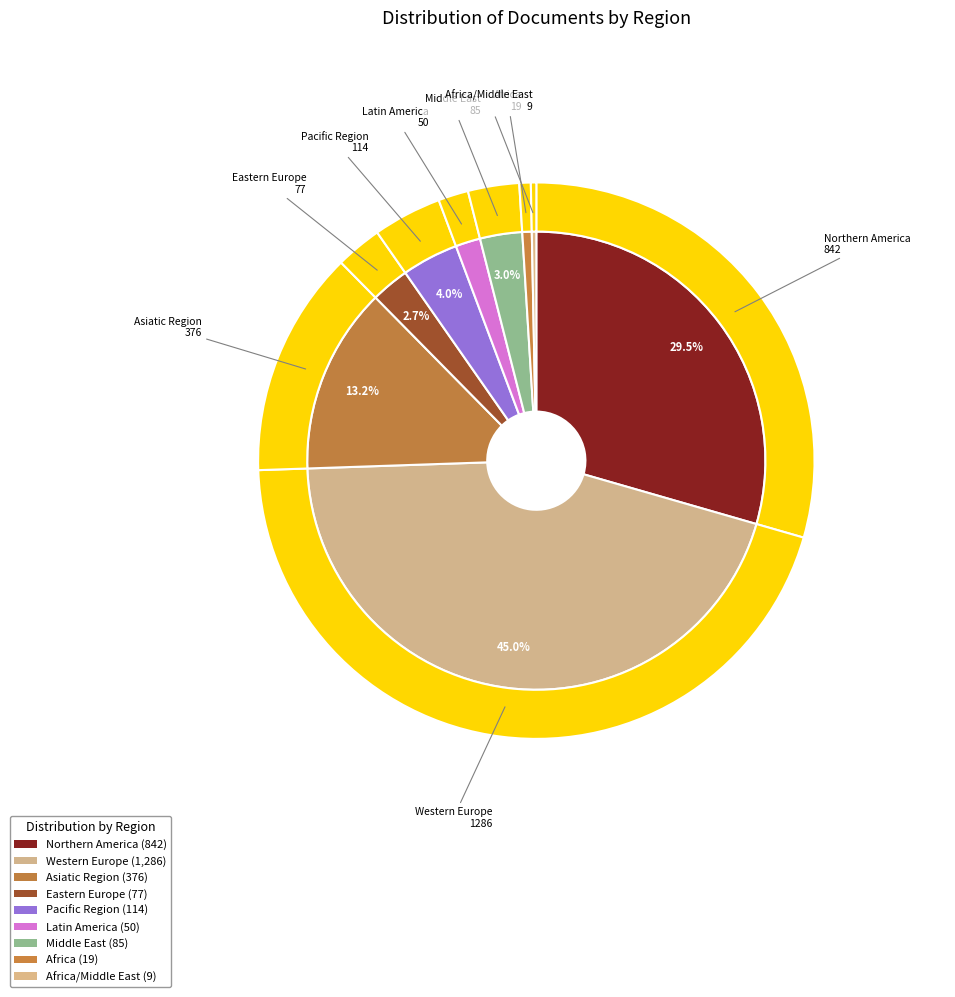

To the nearest percent, what portion does Pacific Region represent?

4%